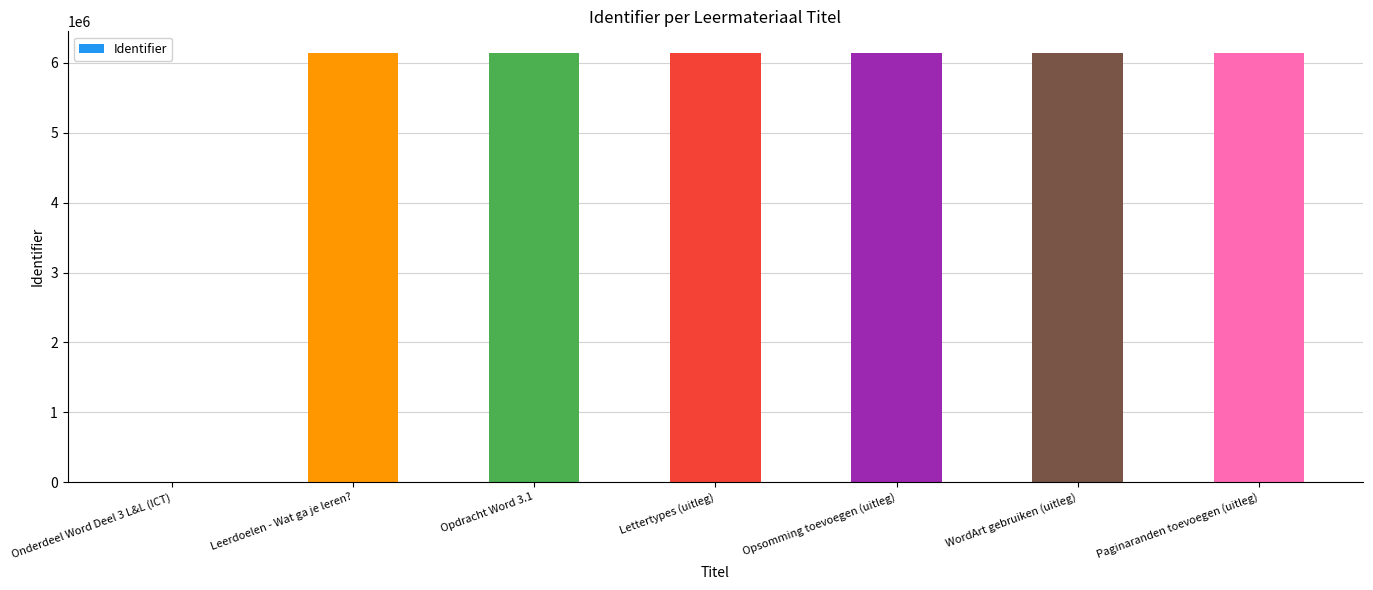

True or false: the data shows 9440028 at Lettertypes (uitleg).

False